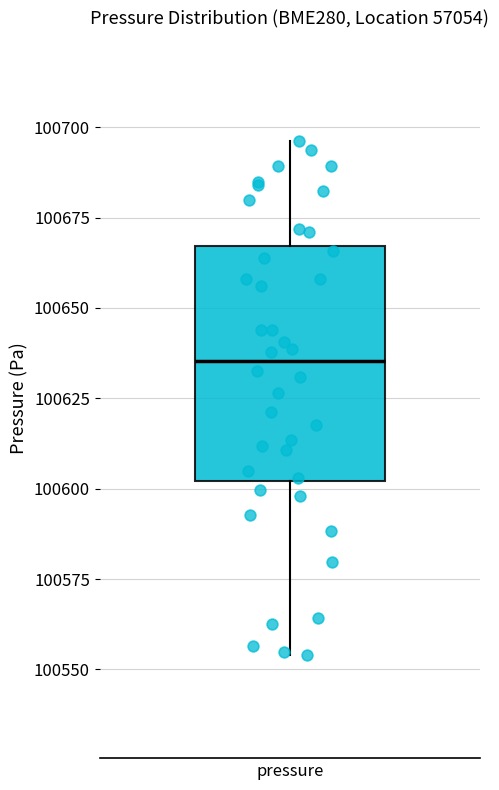

Read this box plot against the y-axis: the position of the median line, the range covered by the box, and the ends of both whiskers. The values are not printed on the chart, so give them approximately, as read against the axis.

median 100635, box 100600 to 100665, whiskers 100555 to 100695